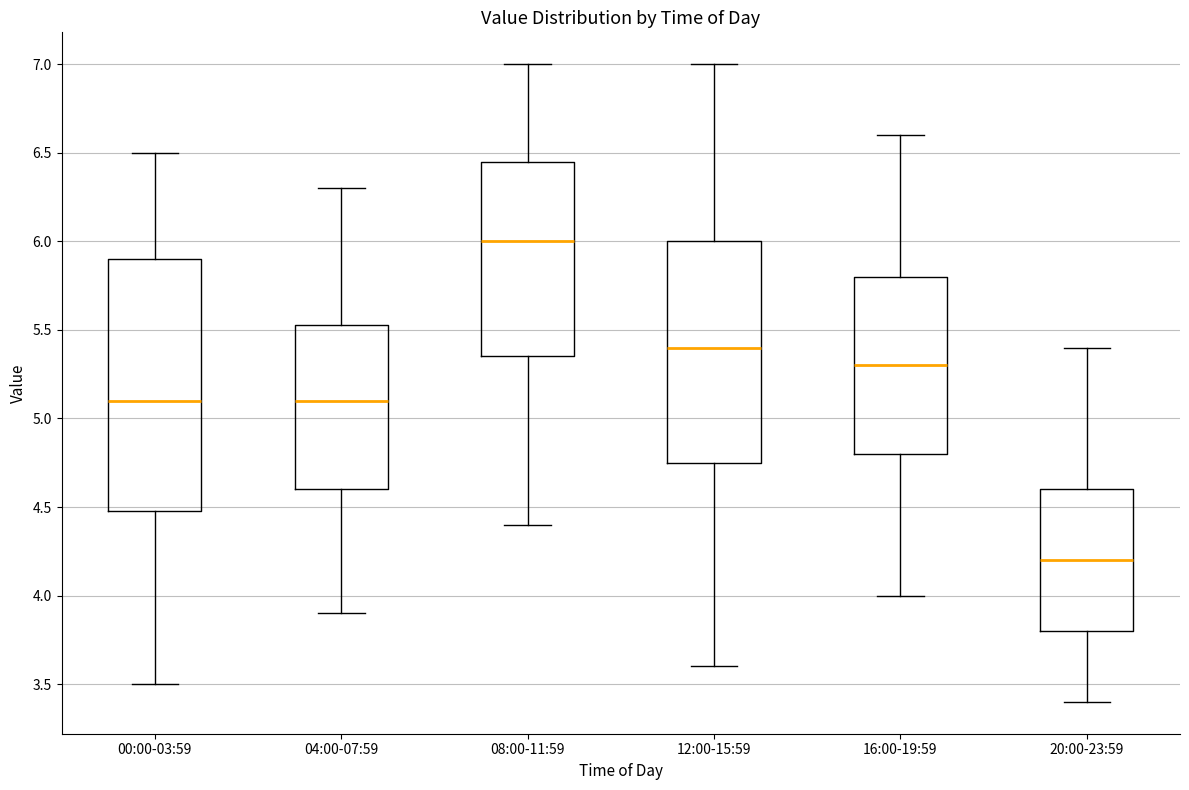

Which box has the highest median line?

08:00-11:59